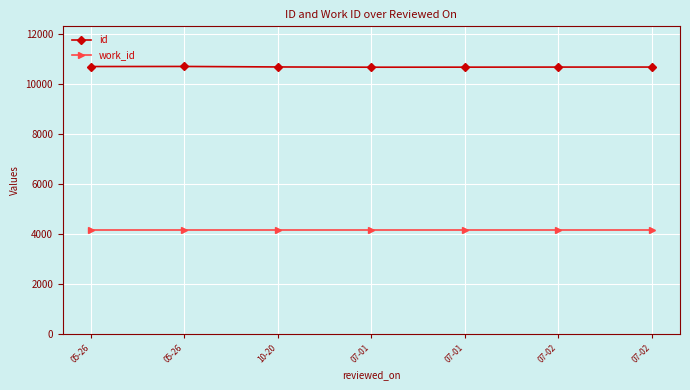

Which series has the widest spread of values?

id